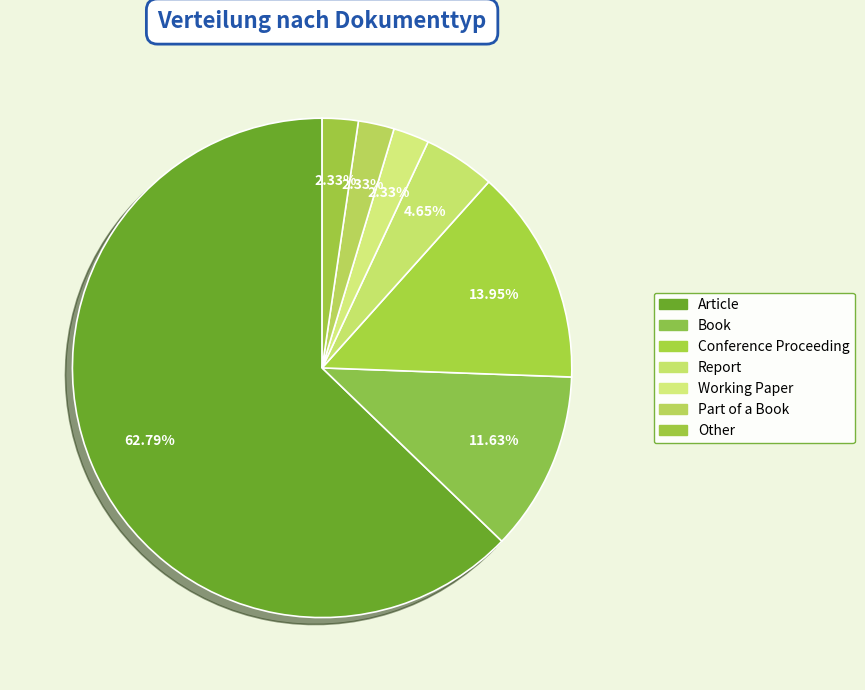

The Working Paper slice represents 2% of the pie. True or false?

True